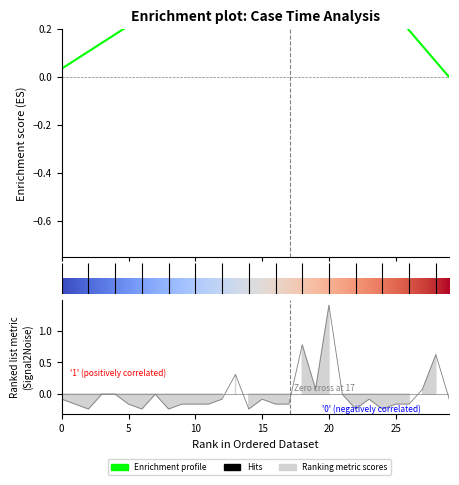

How many points are lower than both their immediate neighbors (excluding endpoints)?

7